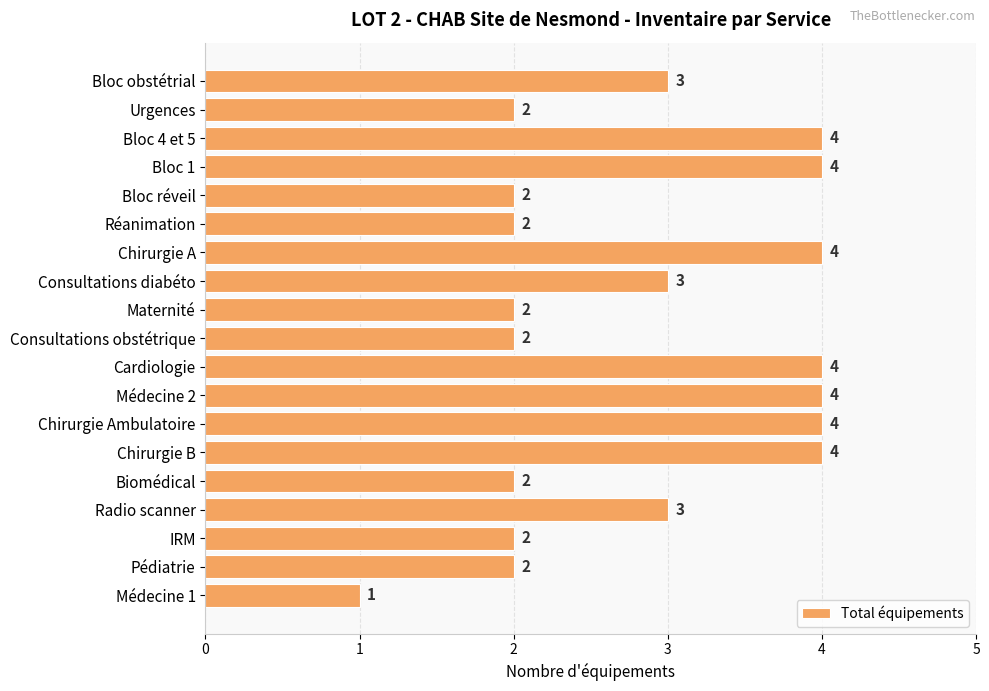

Reading top to bottom, extract all data points from this chart.

Bloc obstétrial=3	Urgences=2	Bloc 4 et 5=4	Bloc 1=4	Bloc réveil=2	Réanimation=2	Chirurgie A=4	Consultations diabéto=3	Maternité=2	Consultations obstétrique=2	Cardiologie=4	Médecine 2=4	Chirurgie Ambulatoire=4	Chirurgie B=4	Biomédical=2	Radio scanner=3	IRM=2	Pédiatrie=2	Médecine 1=1